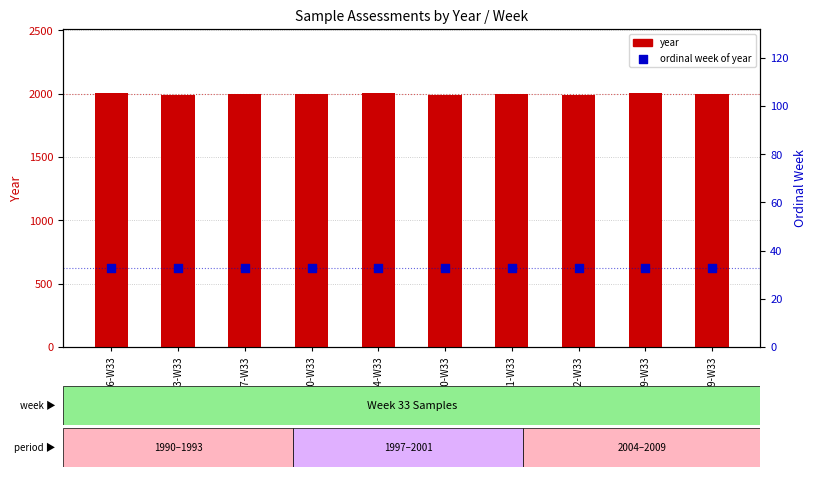

At which category is the sum across all series the highest?

2009-W33